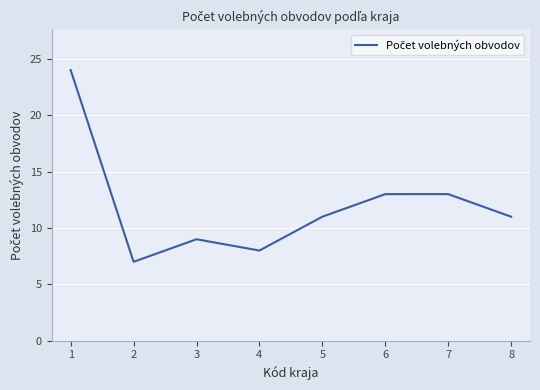

Does the chart have visible grid lines?

Yes